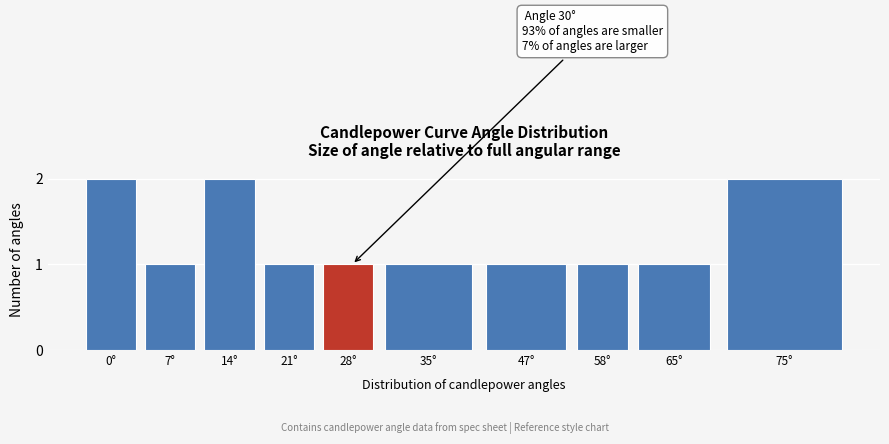

Reading left to right, transcribe all the data shown in this chart.

2	1	2	1	1	1	1	1	1	2